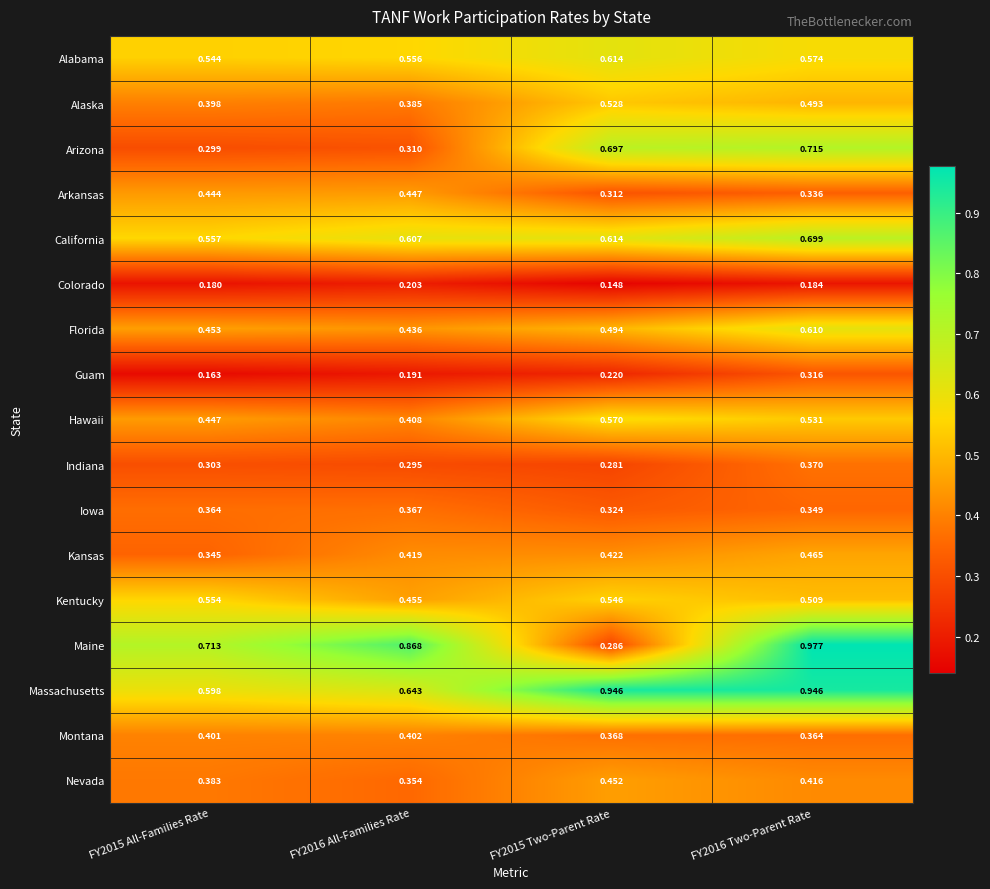

Which series has the largest total across all categories?

Massachusetts